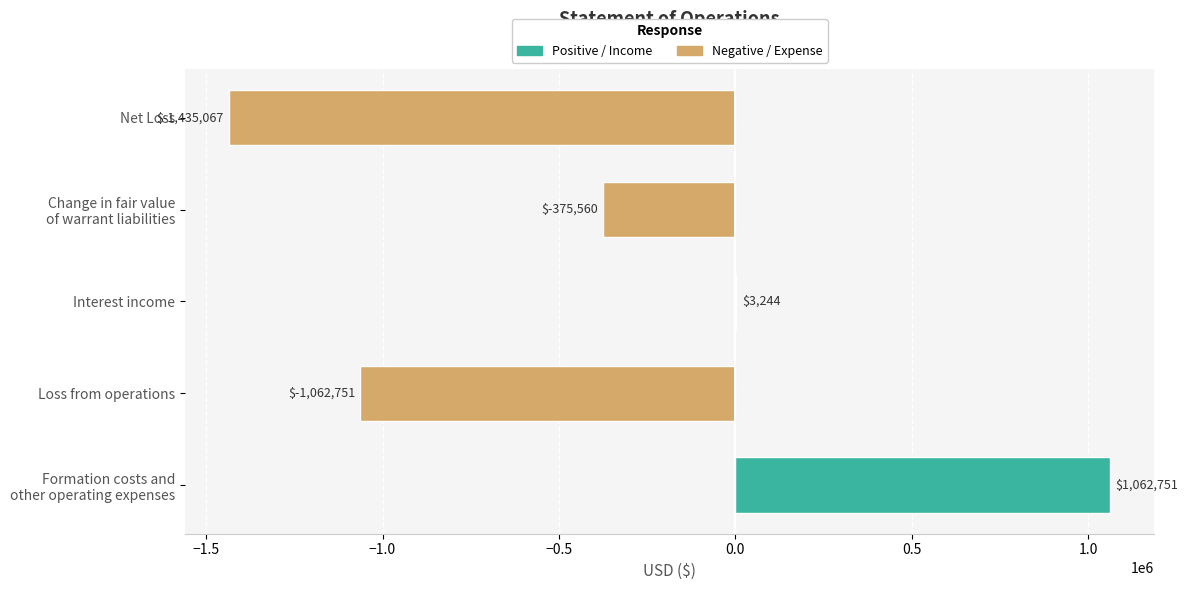

What is the maximum value shown in the chart?

1062751